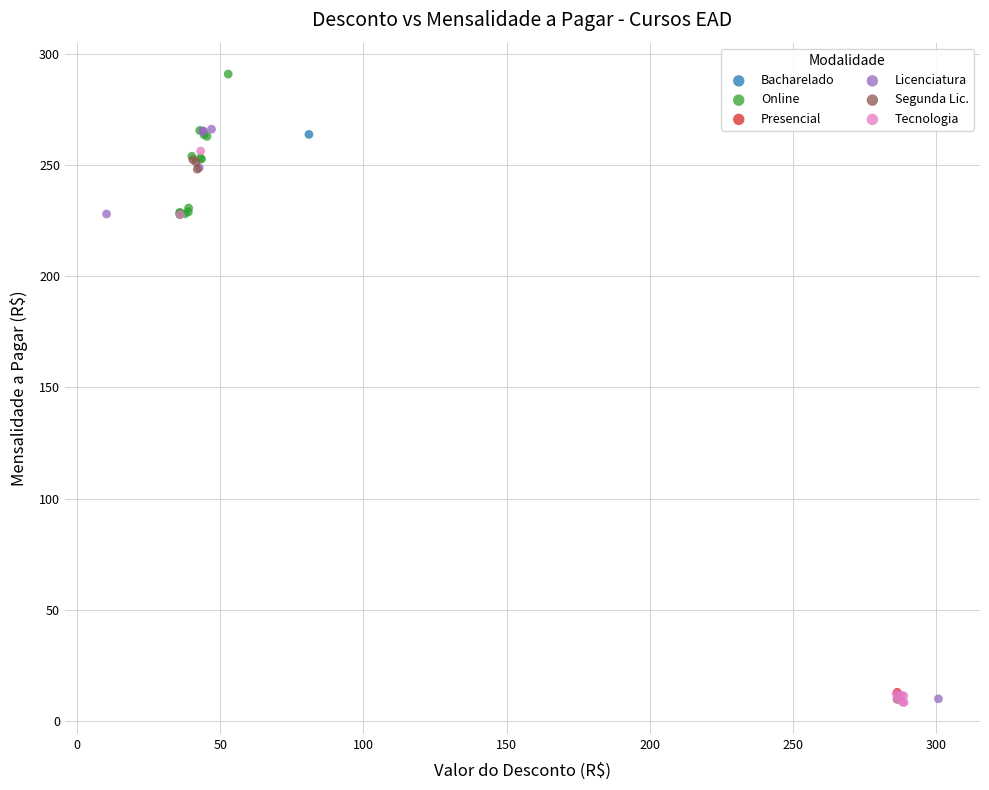

What are all the series names shown in the legend?

Bacharelado, Online, Presencial, Licenciatura, Segunda Lic., Tecnologia